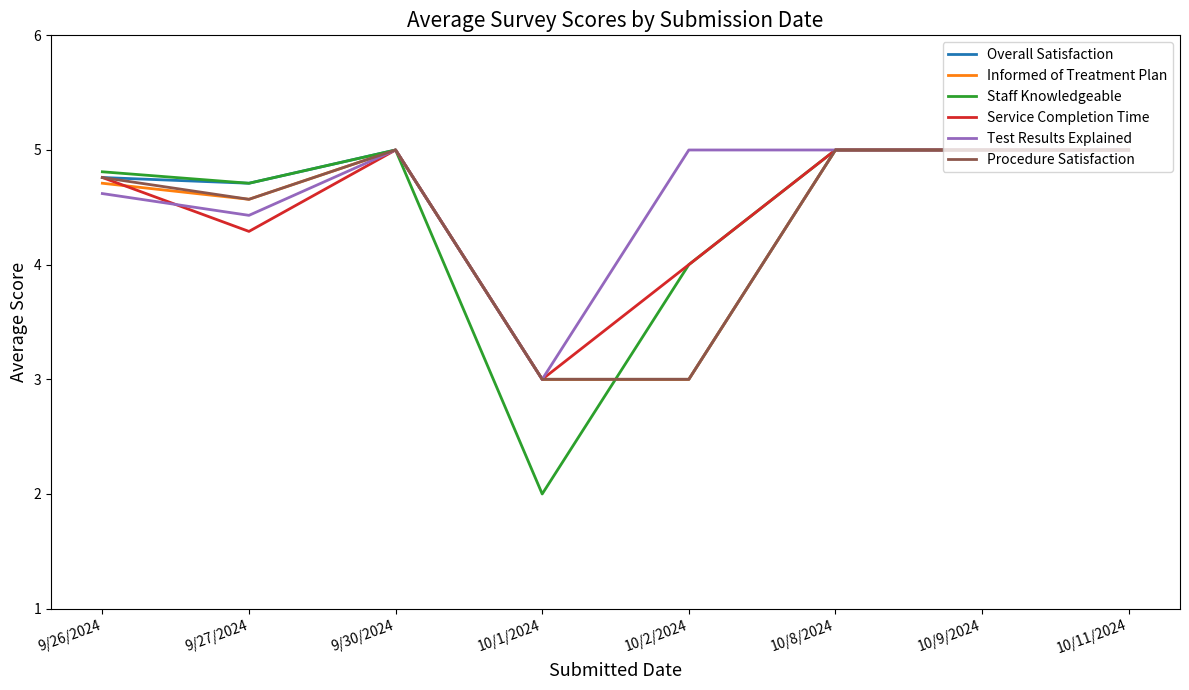

What are all the series names shown in the legend?

Overall Satisfaction, Informed of Treatment Plan, Staff Knowledgeable, Service Completion Time, Test Results Explained, Procedure Satisfaction